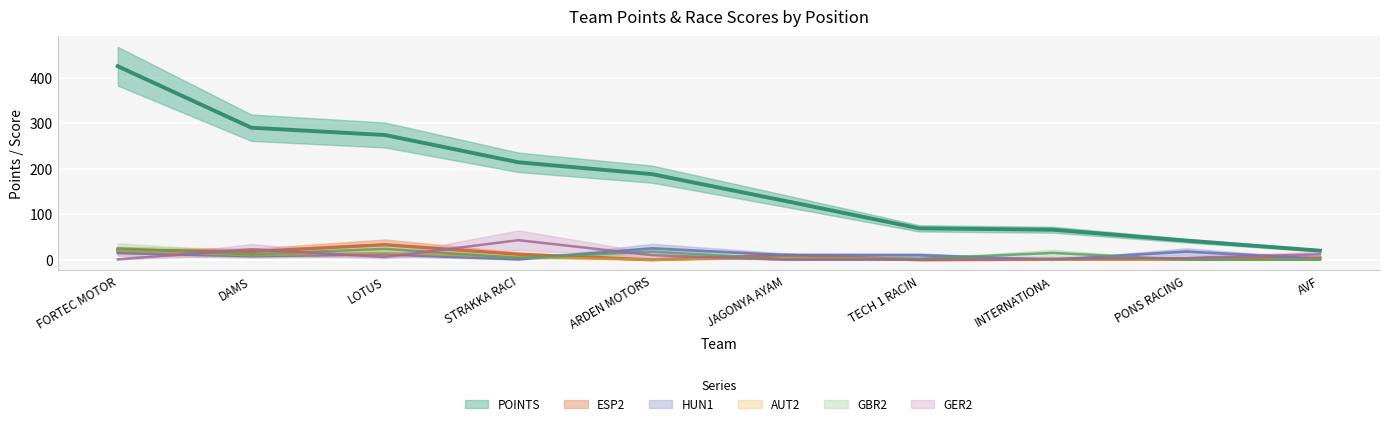

True or false: HUN1 and GER2 cross at least once.

True